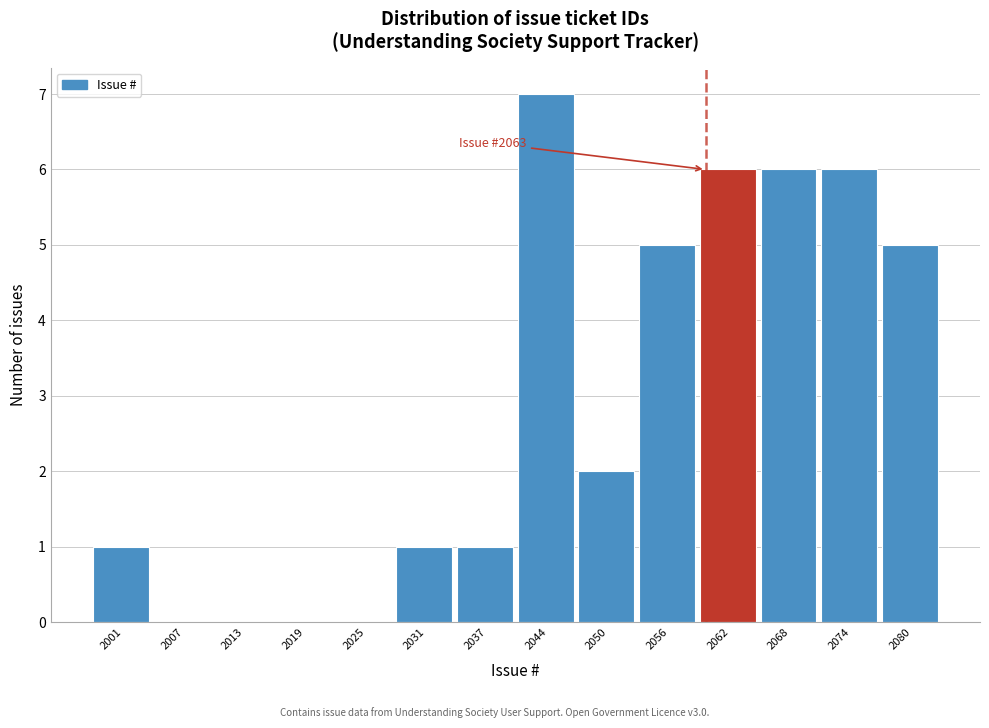

Reading right to left, extract all data points from this chart.

2080=5	2074=6	2068=6	2062=6	2056=5	2050=2	2044=7	2037=1	2031=1	2025=0	2019=0	2013=0	2007=0	2001=1